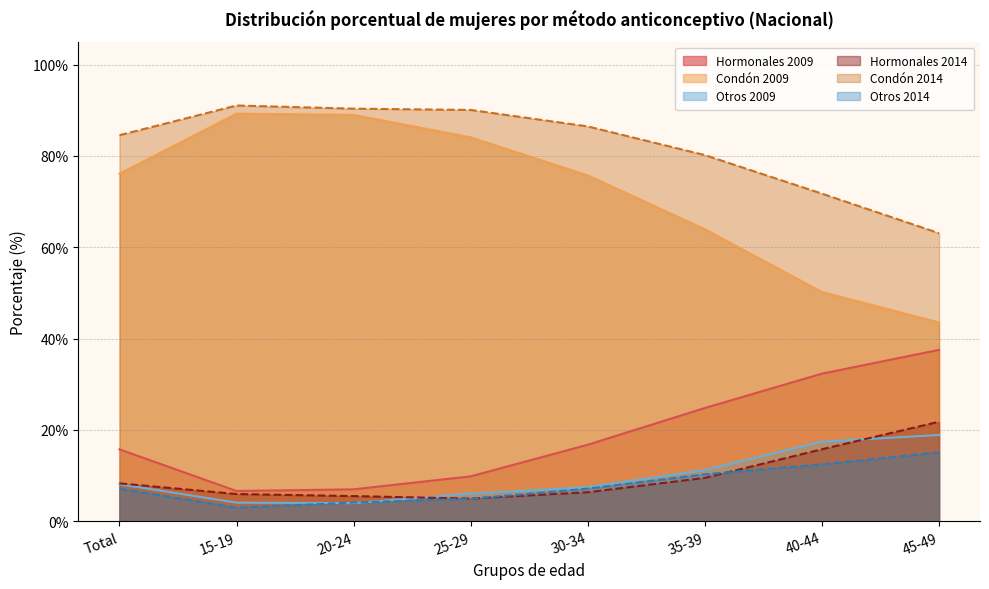

Between 20-24 and 25-29, which series saw the biggest shift?

Condón 2009